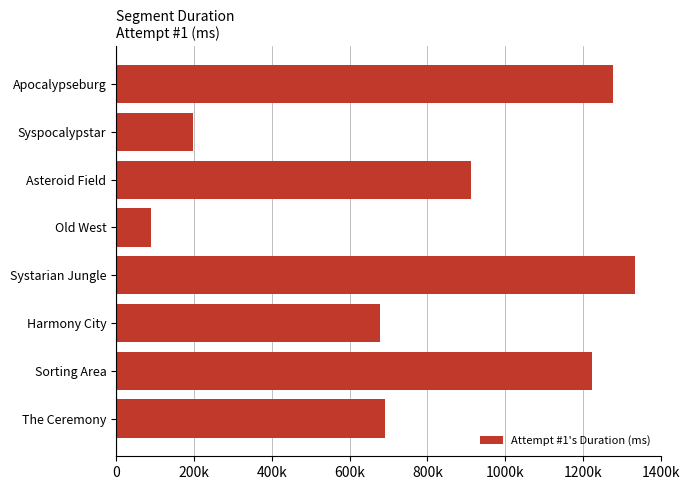

Does the chart contain any negative values?

No